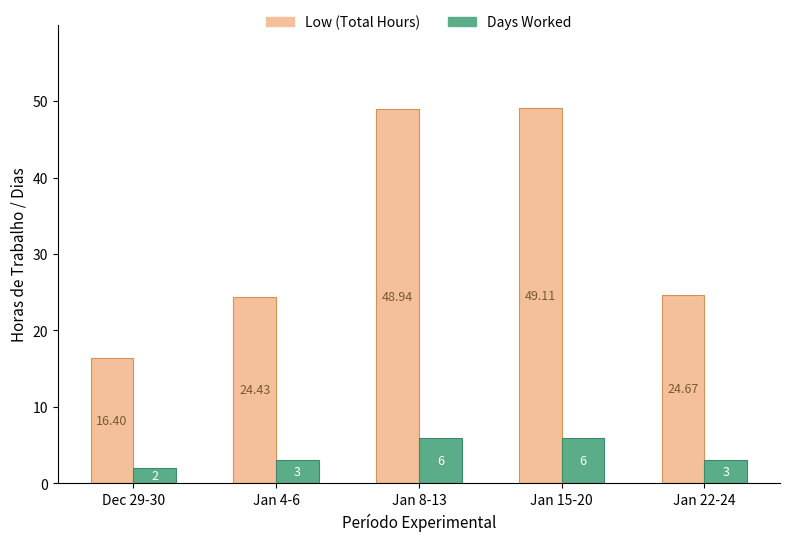

Is it true that Days Worked equals 3.0 at Jan 4-6?

True